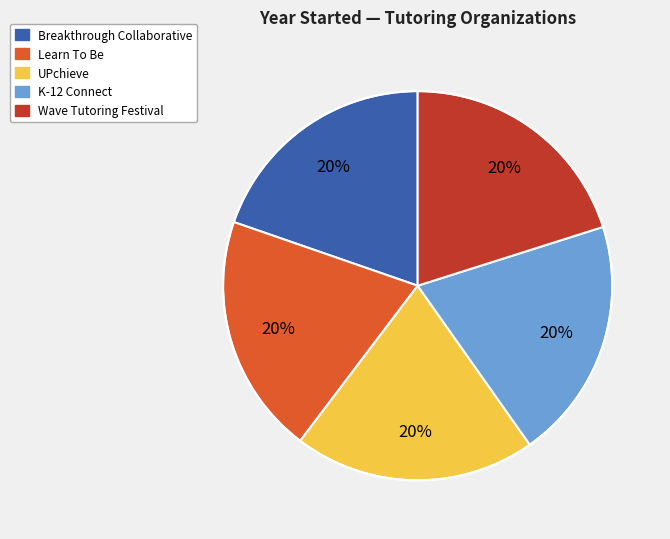

Do Wave Tutoring Festival and UPchieve together represent more than half of the pie?

No